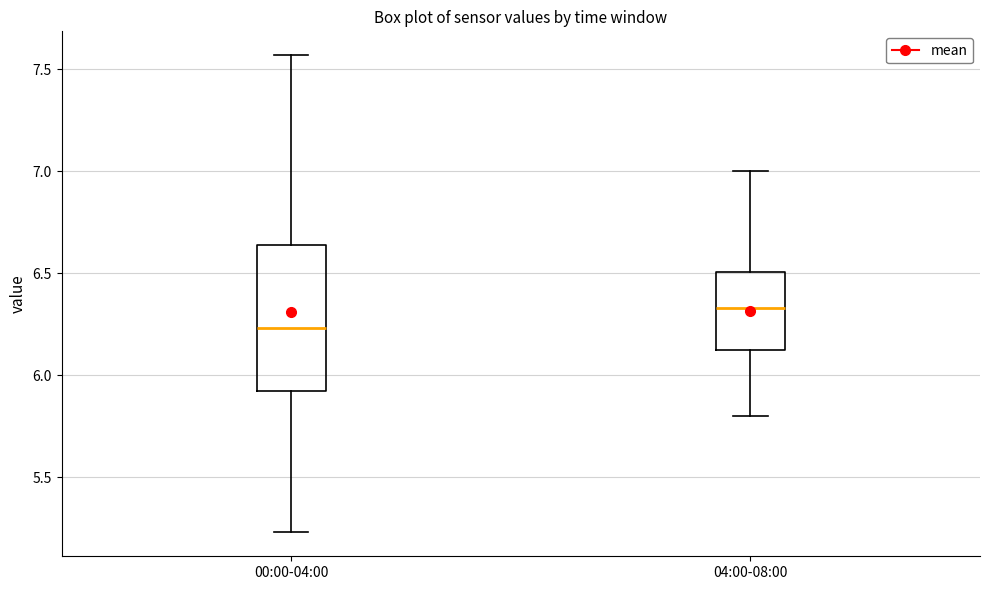

Reading left to right, read every box against the y-axis: the position of its median line, the range the box covers, and the ends of its whiskers. The values are not printed on the chart, so give them approximately, as read against the axis.

00:00-04:00: median 6.25, box 5.90 to 6.65, whiskers 5.25 to 7.55
04:00-08:00: median 6.35, box 6.10 to 6.50, whiskers 5.80 to 7.00